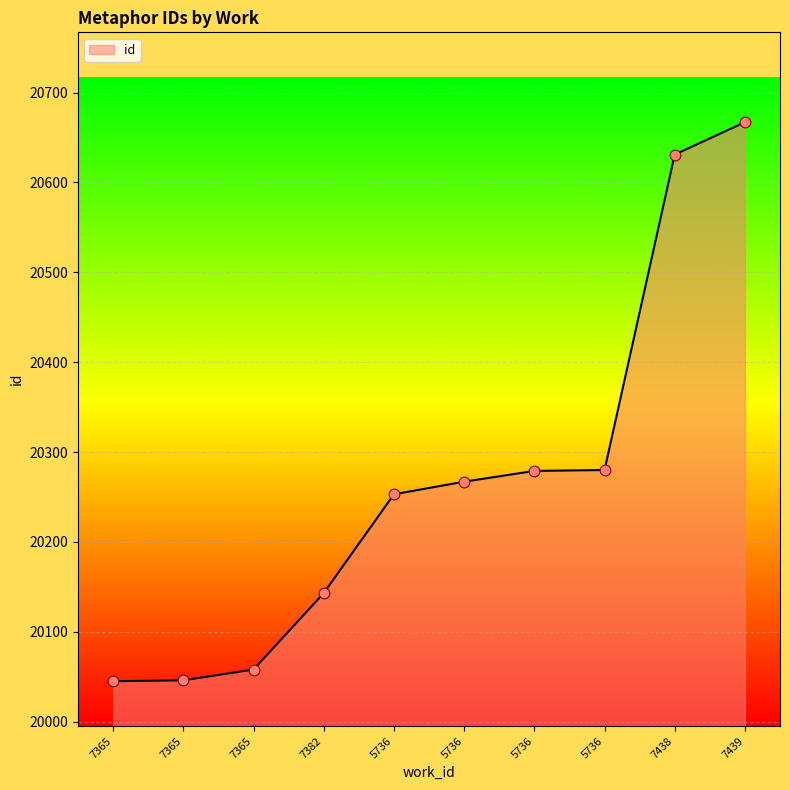

What is the change in value from 7365 to 7365?

+13